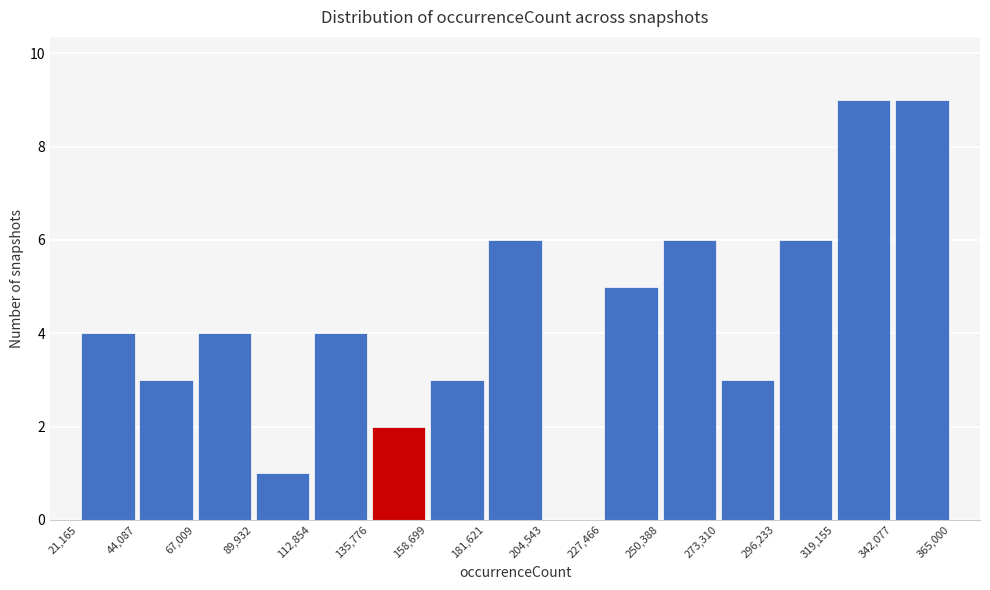

Reading left to right, transcribe this chart: for each bar, give the range it covers on the x-axis and its height. The values are not printed on the chart, so give them approximately, as read against the axis.

21,165 to 44,087: 4
44,087 to 67,009: 3
67,009 to 89,932: 4
89,932 to 112,854: 1
112,854 to 135,776: 4
135,776 to 158,699: 2
158,699 to 181,621: 3
181,621 to 204,543: 6
204,543 to 227,466: 0
227,466 to 250,388: 5
250,388 to 273,310: 6
273,310 to 296,233: 3
296,233 to 319,155: 6
319,155 to 342,077: 9
342,077 to 365,000: 9